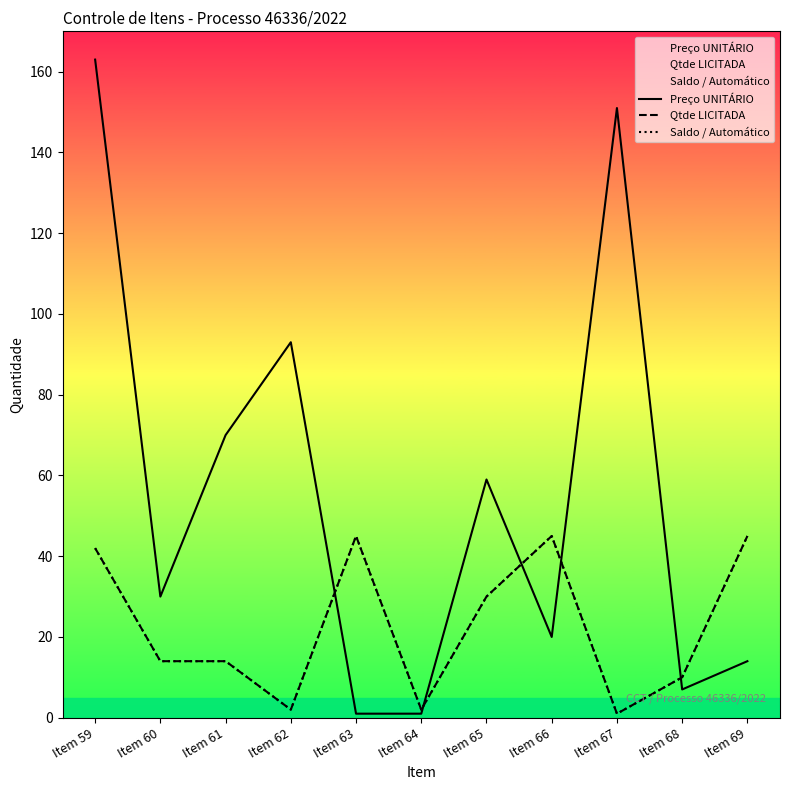

Reading left to right, extract all data points from this chart.

Preço UNITÁRIO: Item 59=163	Item 60=30	Item 61=70	Item 62=93	Item 63=1	Item 64=1	Item 65=59	Item 66=20	Item 67=151	Item 68=7	Item 69=14
Qtde LICITADA: Item 59=42	Item 60=14	Item 61=14	Item 62=2	Item 63=45	Item 64=2	Item 65=30	Item 66=45	Item 67=1	Item 68=10	Item 69=45
Saldo / Automático: Item 59=42	Item 60=14	Item 61=14	Item 62=2	Item 63=45	Item 64=2	Item 65=30	Item 66=45	Item 67=1	Item 68=10	Item 69=45